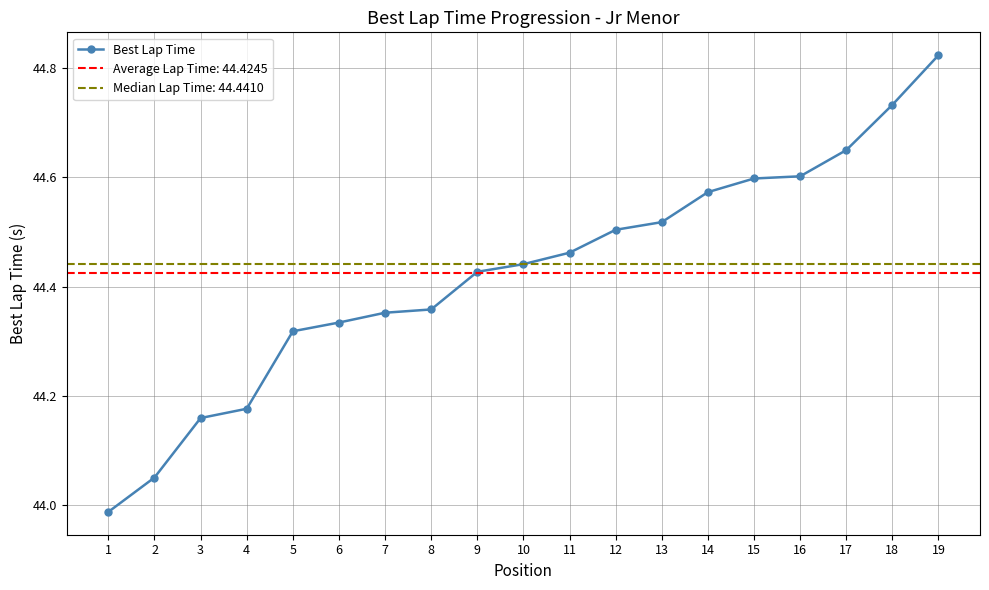

Approximately how many times larger is the value at 10 compared to 2?

1.0